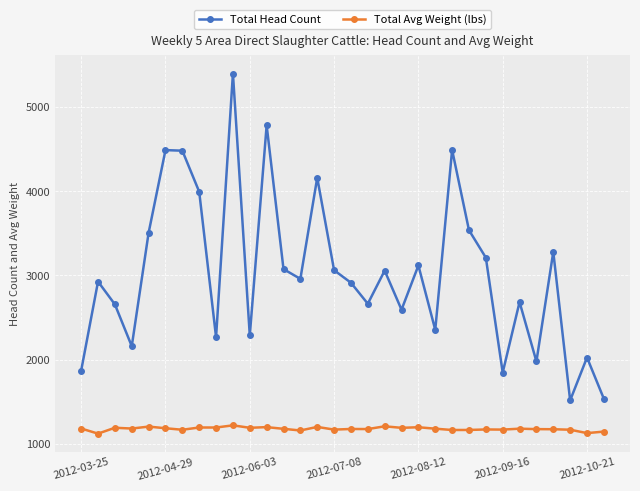

How many data points in Total Avg Weight (lbs) are less than 1181?

16